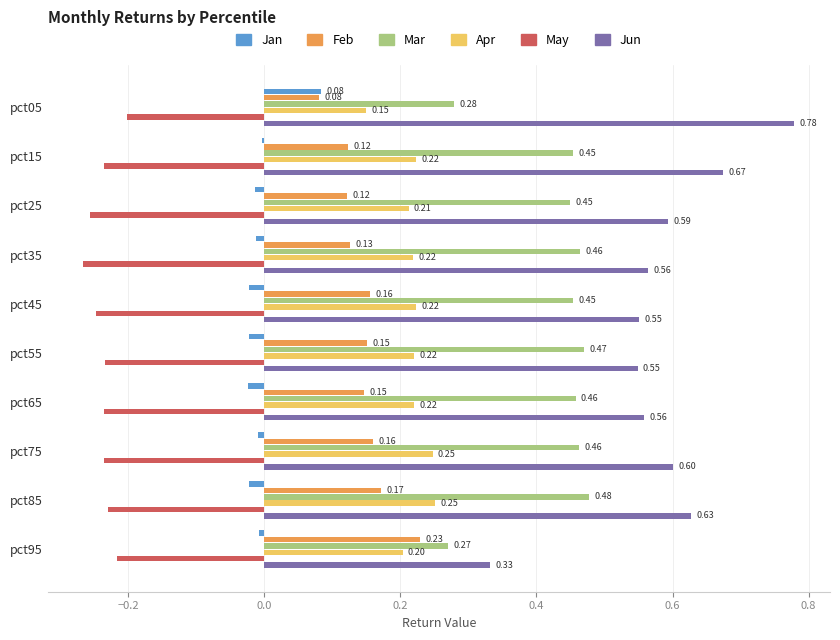

At which category is the sum across all series the highest?

pct85